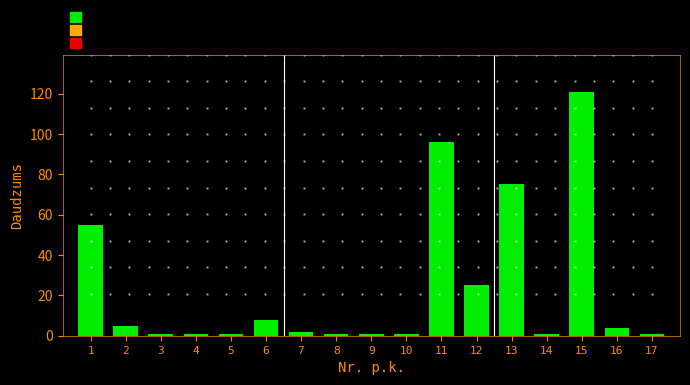

Reading right to left, list all the values displayed in this chart.

17=1	16=4	15=121	14=1	13=75	12=25	11=96	10=1	9=1	8=1	7=2	6=8	5=1	4=1	3=1	2=5	1=55